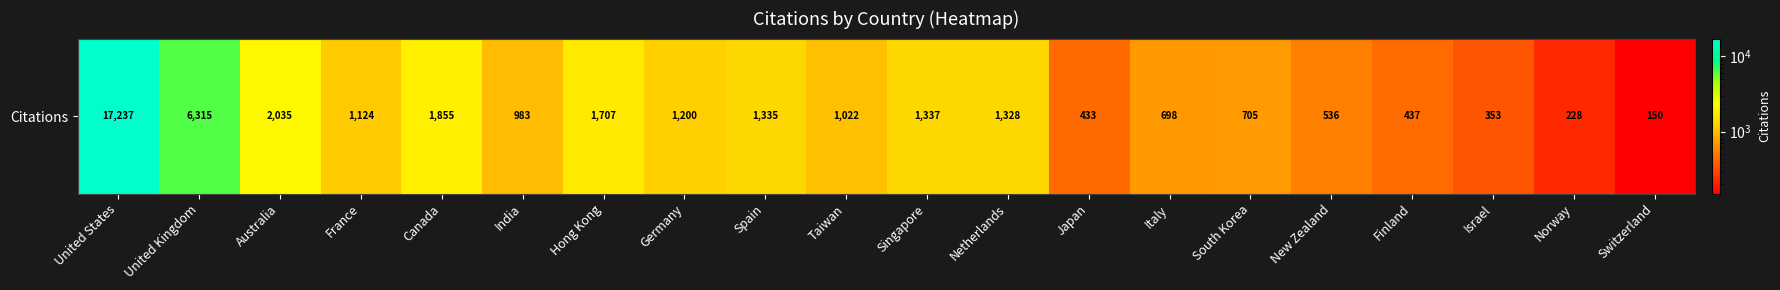

List the labels in order of value, smallest first.

Switzerland, Norway, Israel, Japan, Finland, New Zealand, Italy, South Korea, India, Taiwan, France, Germany, Netherlands, Spain, Singapore, Hong Kong, Canada, Australia, United Kingdom, United States